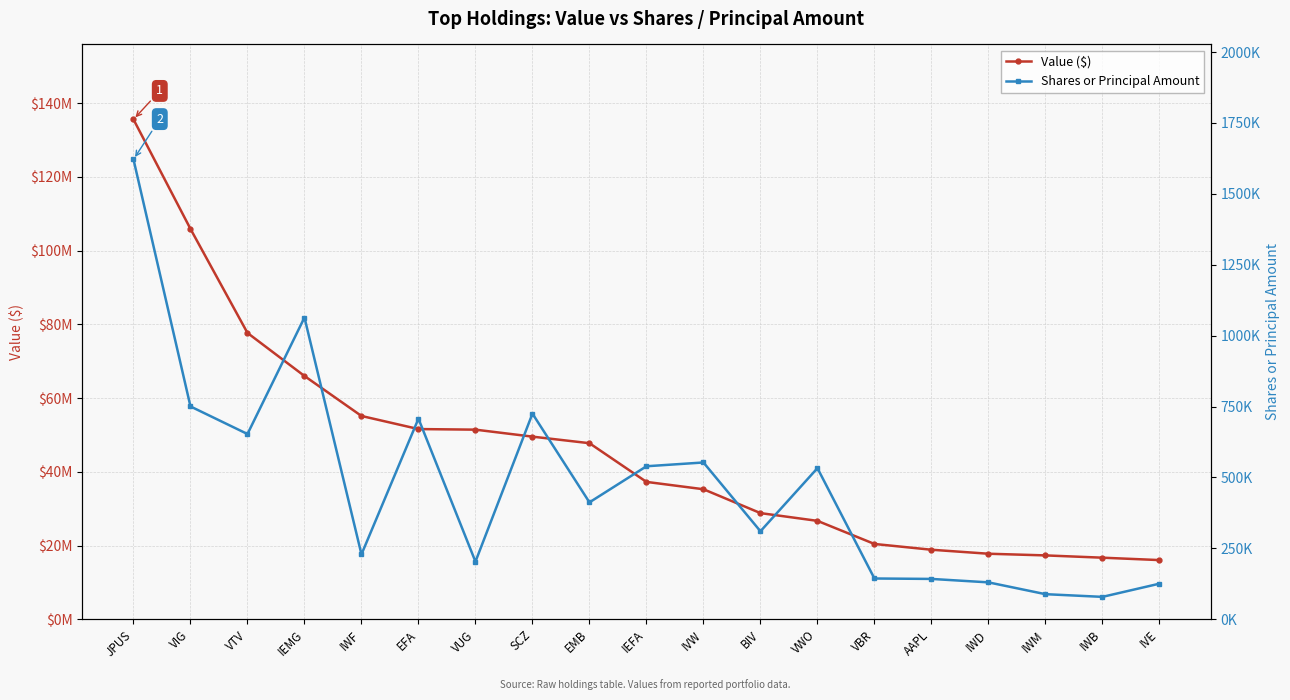

Which series has the largest total across all categories?

Value ($)